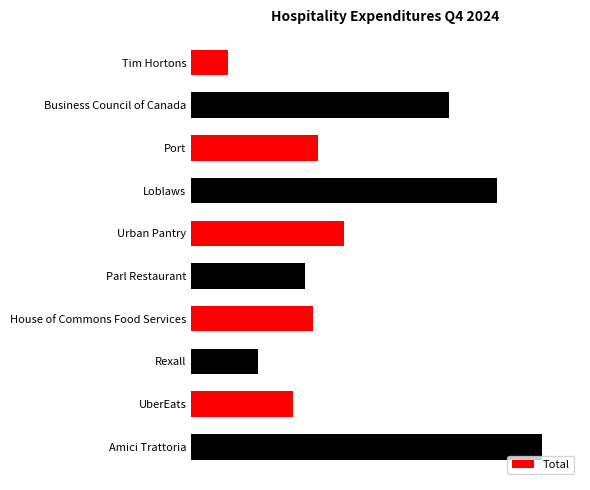

Where is the data nearest to the value 104?

Urban Pantry